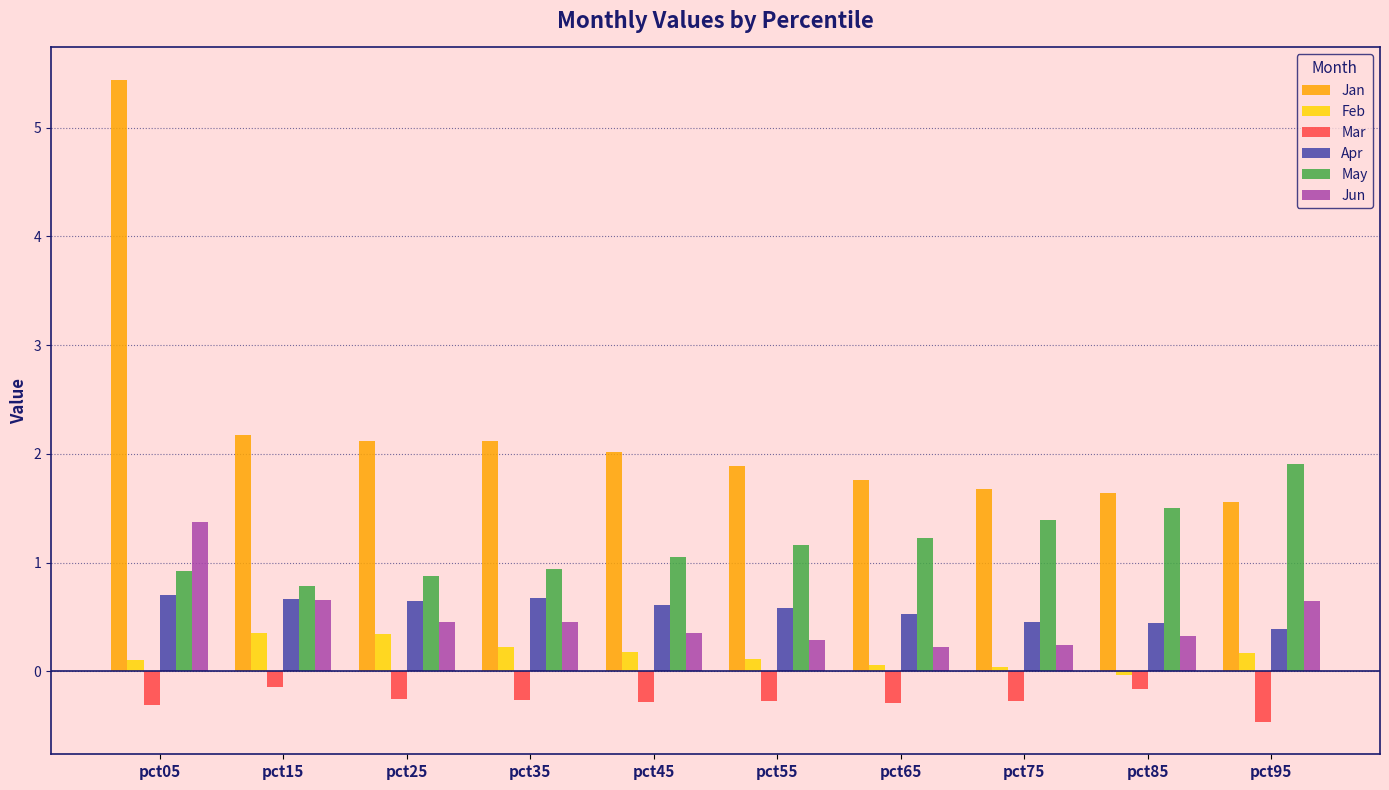

How many bars are there in total?

60